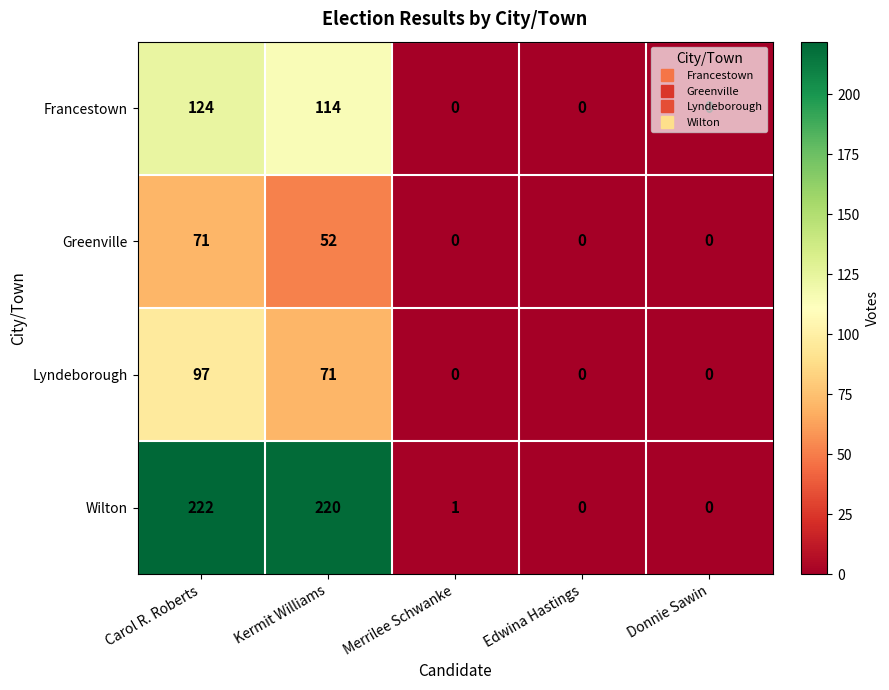

What is the difference between the Francestown values at Merrilee Schwanke and Kermit Williams?

114